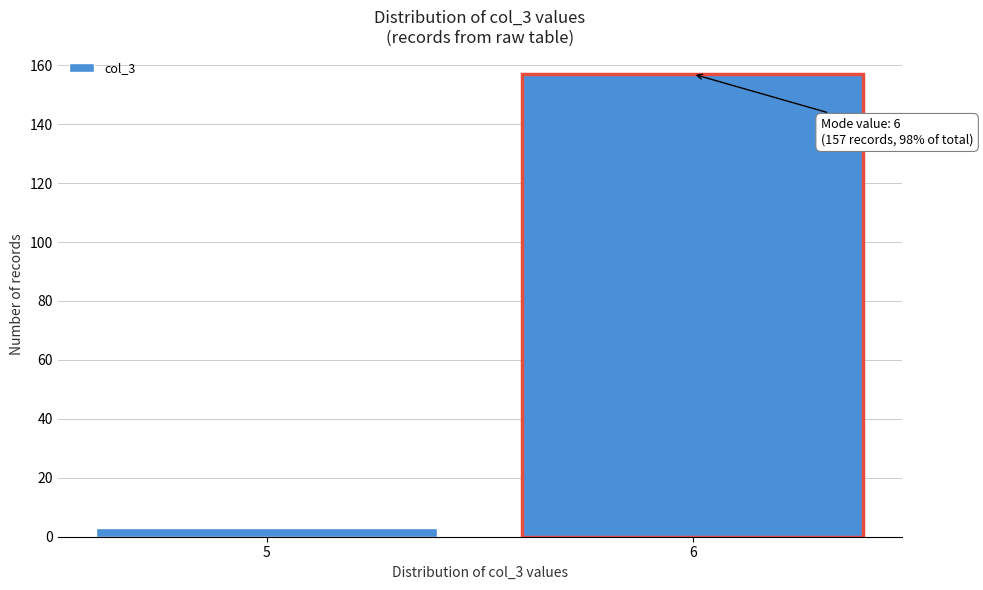

Reading right to left, what are all the values shown in this chart?

157	3